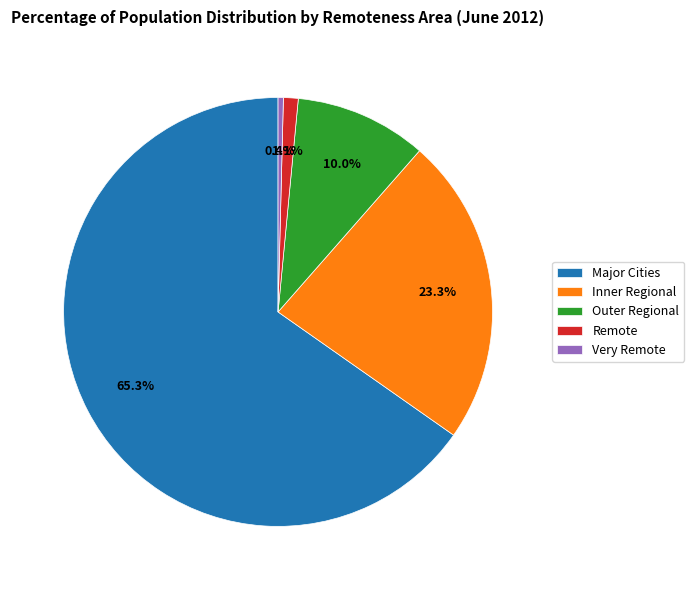

Count the number of slices in the pie.

5